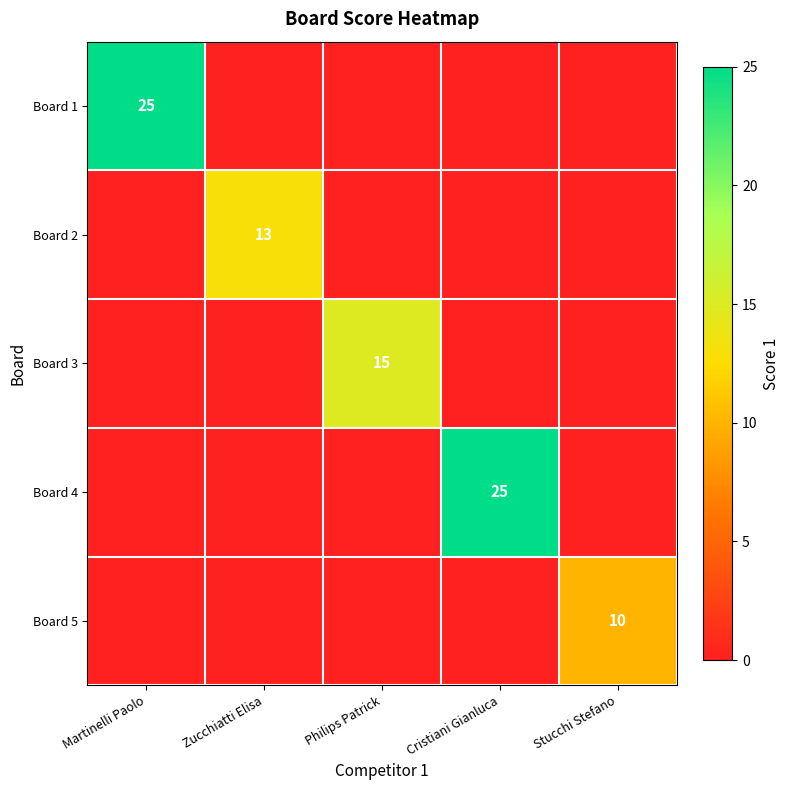

True or false: Board 5 has a value of 6 at Stucchi Stefano.

False